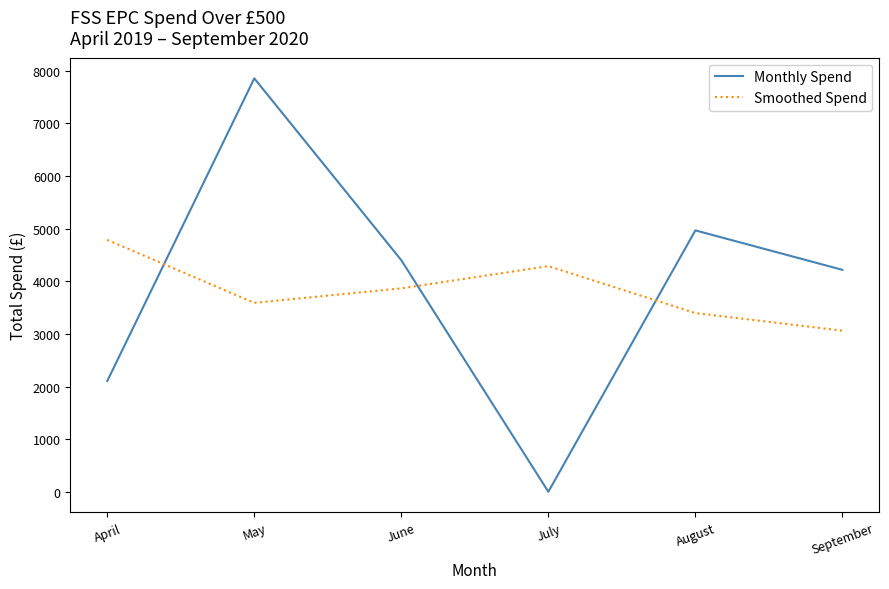

Is this an area chart (filled region under the line)?

No